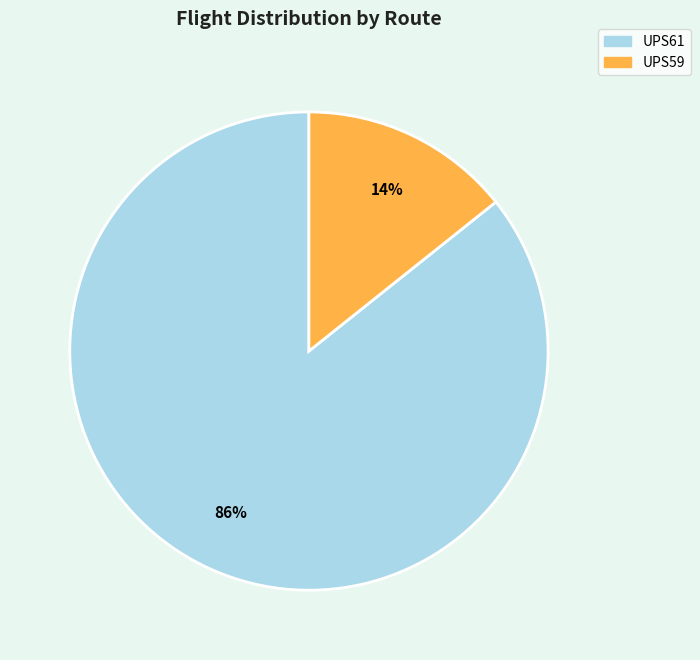

Between UPS59 and UPS61, which is larger?

UPS61